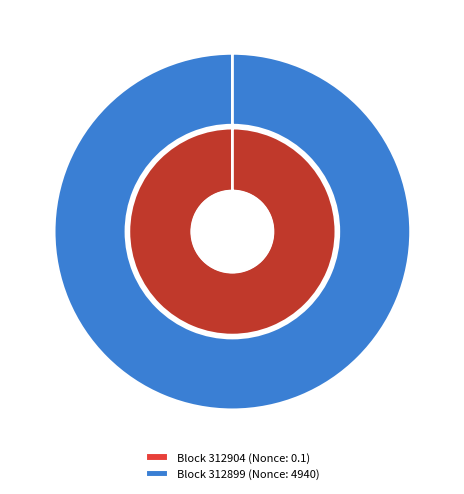

What is the smallest slice in the pie chart?

312904